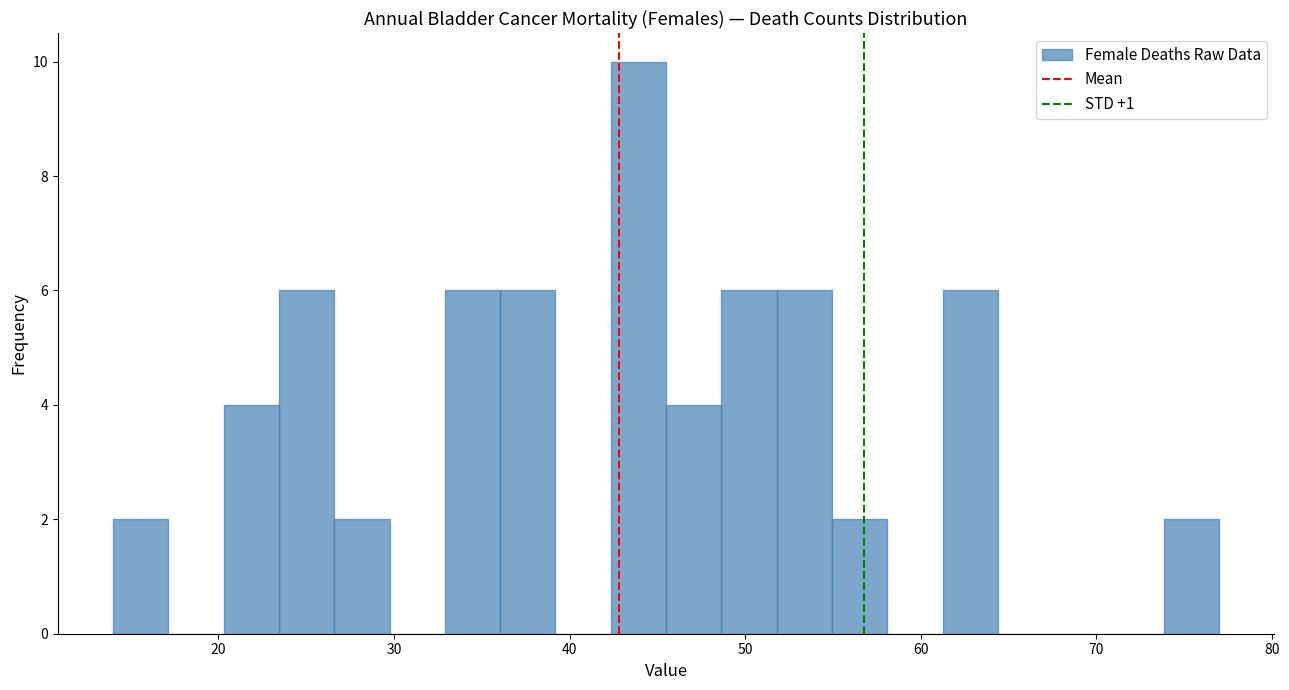

Read against the x-axis, roughly where is the centre of the tallest bar?

44